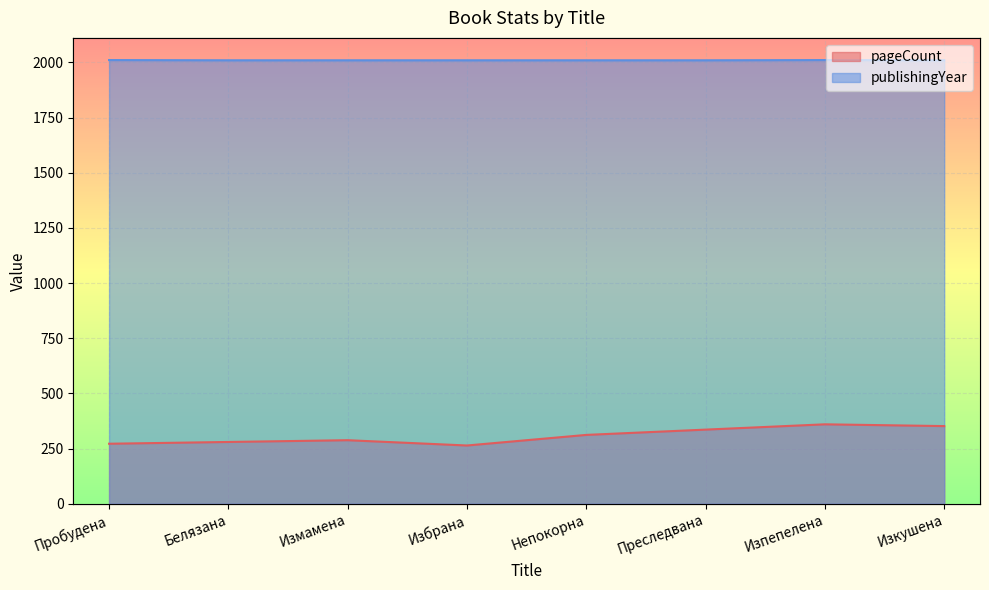

Reading left to right, what are all the values shown in this chart?

pageCount: Пробудена=272	Белязана=280	Измамена=288	Избрана=264	Непокорна=312	Преследвана=336	Изпепелена=360	Изкушена=352
publishingYear: Пробудена=2011	Белязана=2010	Измамена=2010	Избрана=2010	Непокорна=2010	Преследвана=2010	Изпепелена=2011	Изкушена=2010